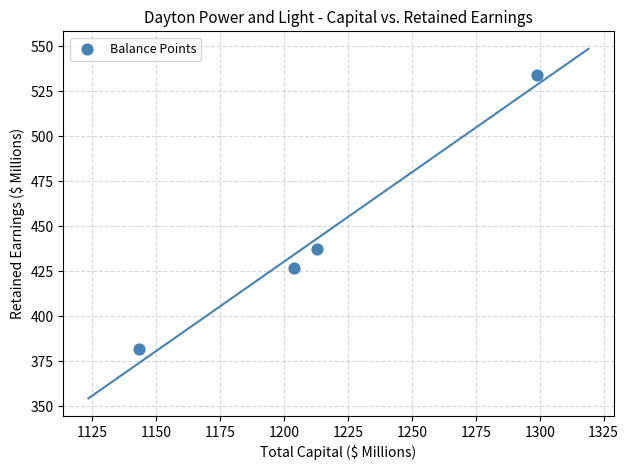

What is the range of X values (max minus min)?

155.7